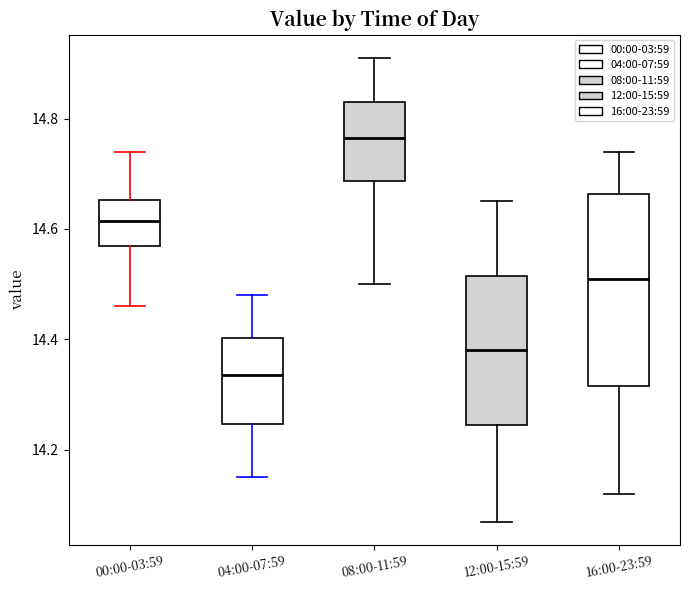

Where does the upper whisker of the box for 04:00-07:59 end on the y-axis? The values are not printed on the chart, so give them approximately, as read against the axis.

14.48